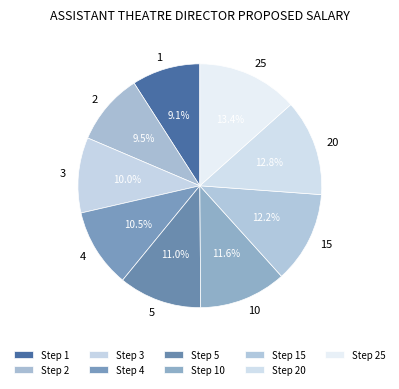

How many slices are in this pie chart?

9